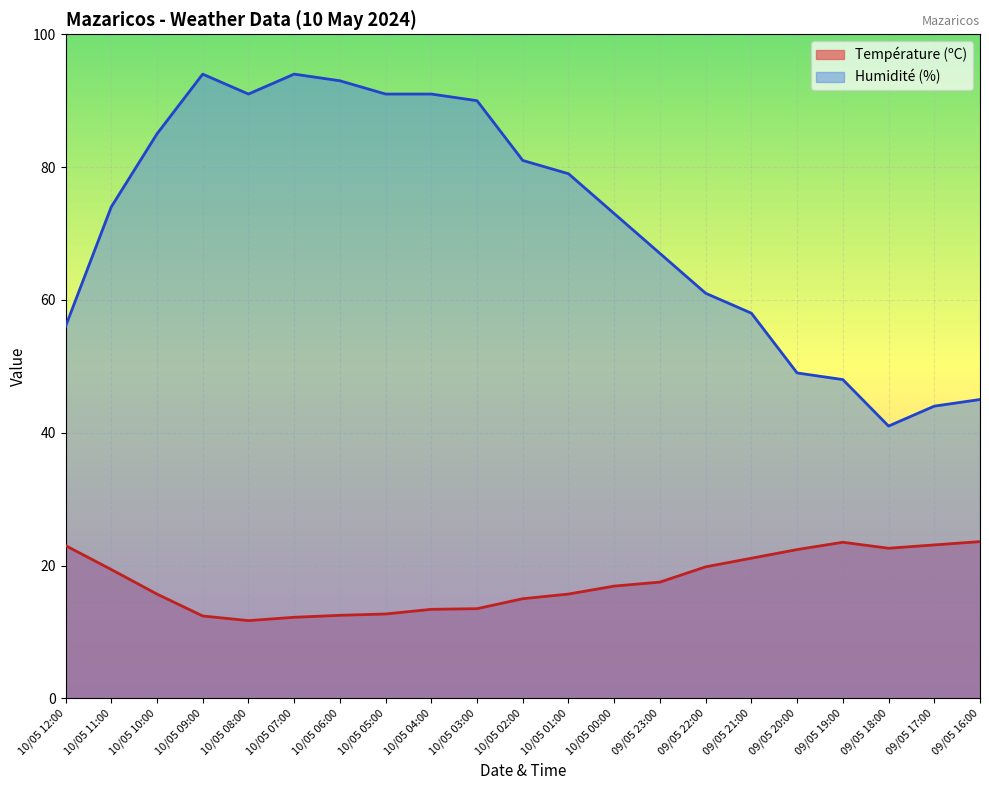

True or false: Température (ºC) and Humidité (%) intersect in this chart.

False